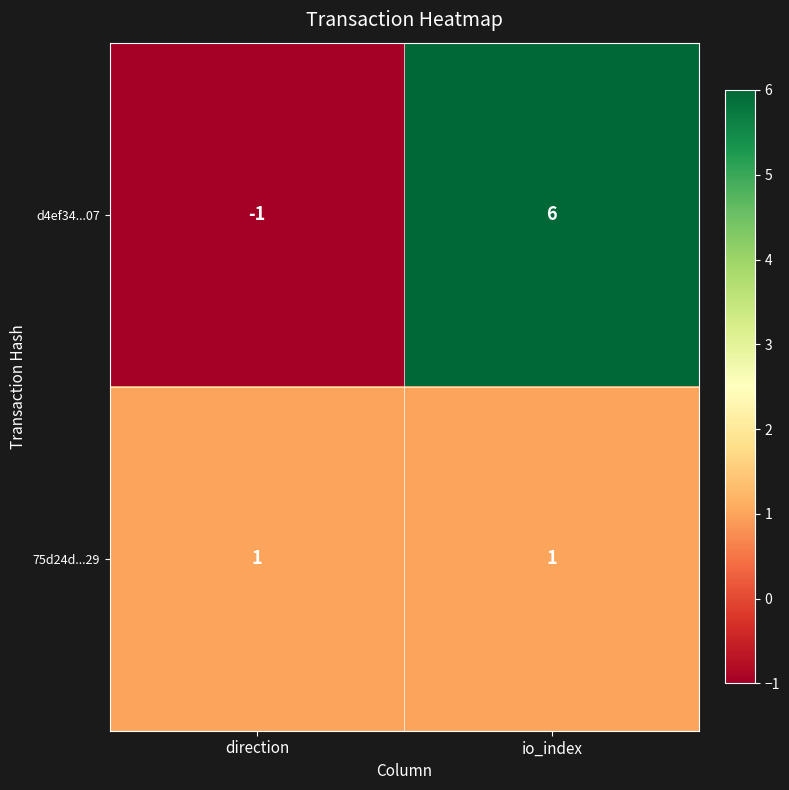

How many series are shown in this chart?

2